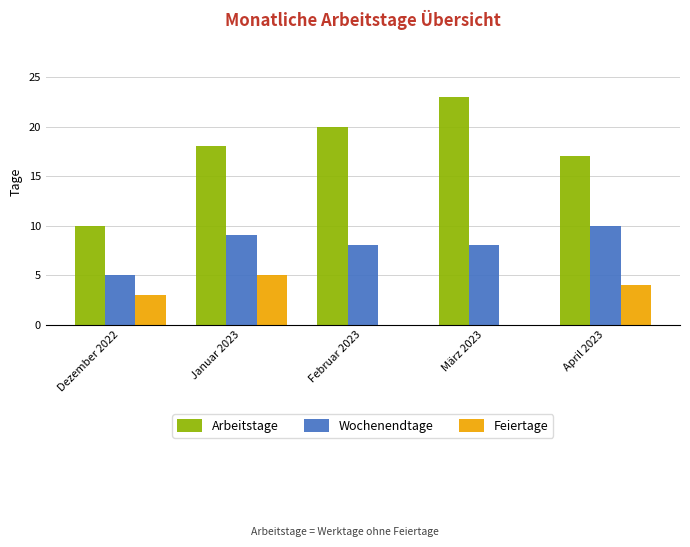

What are all the series names shown in the legend?

Arbeitstage, Wochenendtage, Feiertage